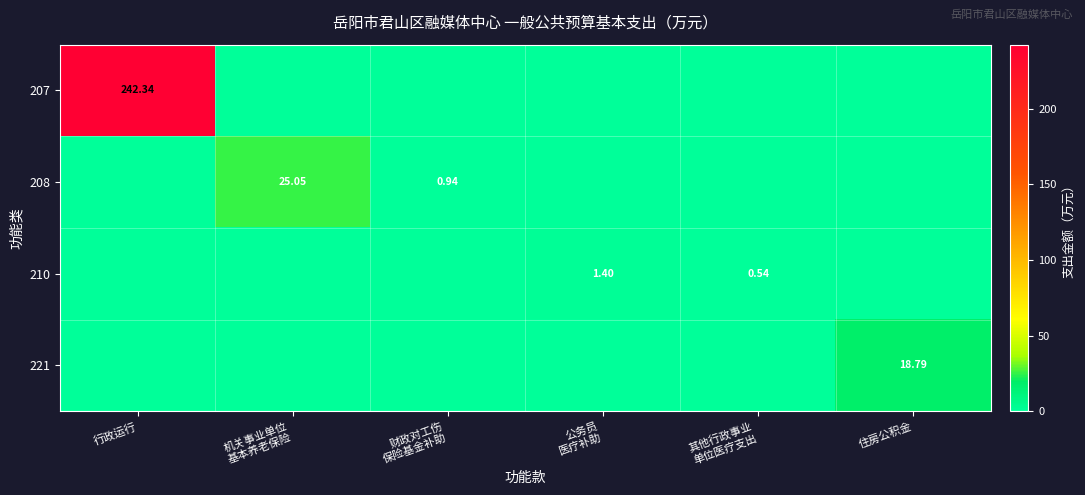

Which series has the largest range (max minus min)?

207